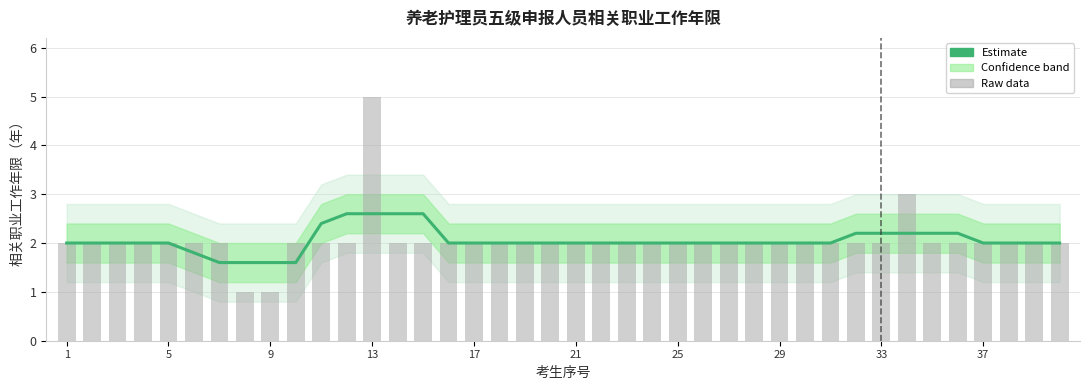

True or false: the data shows 3.0 at 26.

False